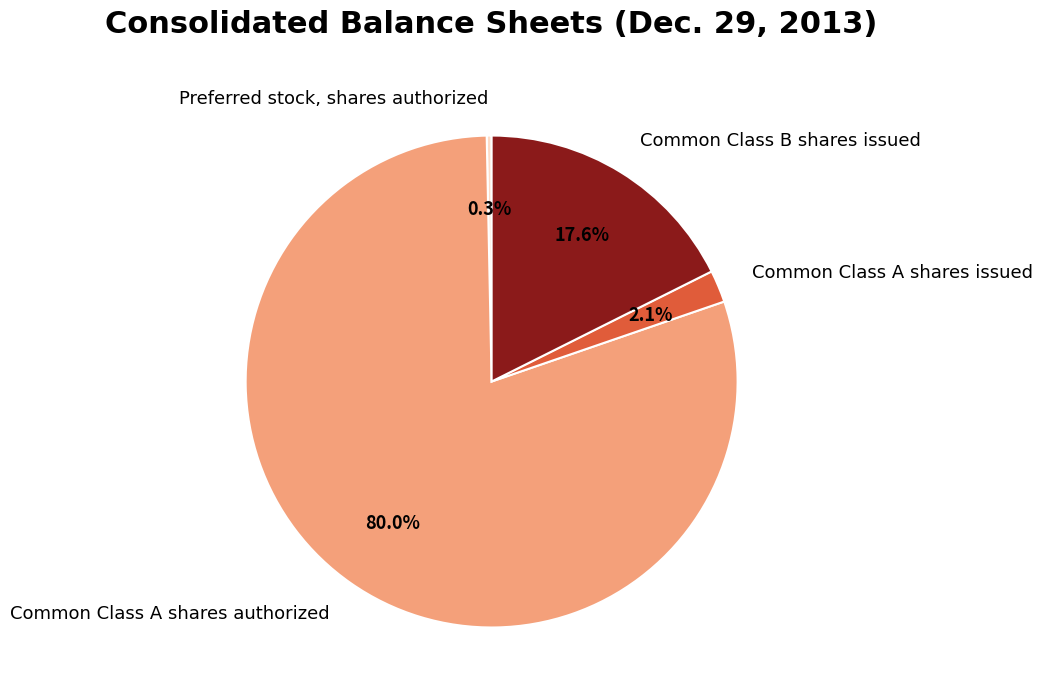

Is it true that Common Class A shares authorized is 80% of the pie?

True